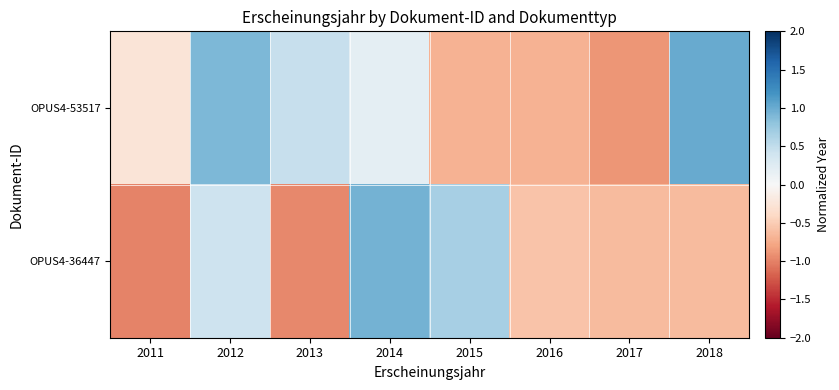

Rank the series by their maximum value, from lowest to highest.

OPUS4-36447, OPUS4-53517